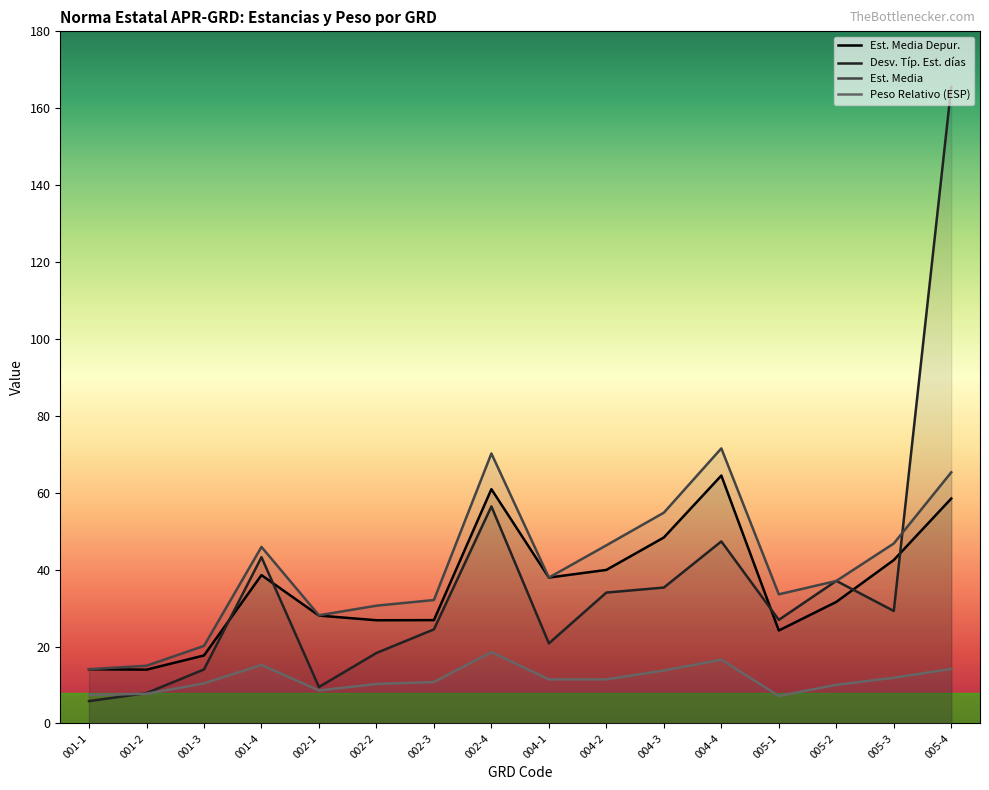

Is it true that Est. Media equals 37.9 at 004-1?

True